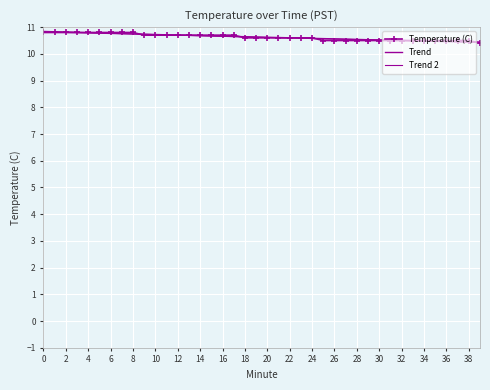

At which category does the chart reach its minimum across all series?

39